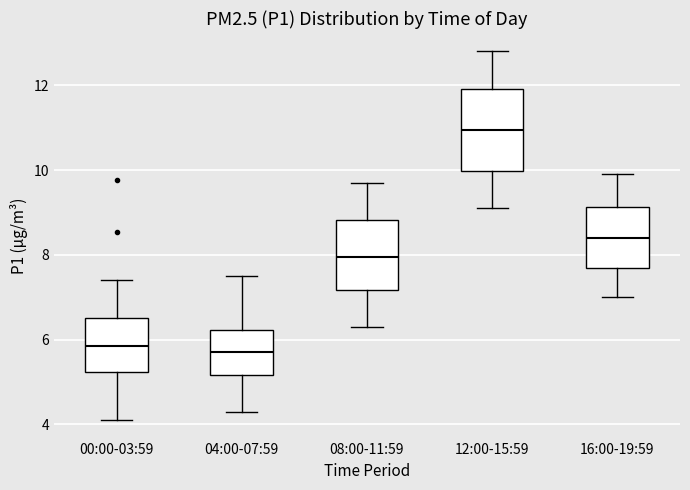

Reading left to right, transcribe this box plot: for each box, give where its median line is, the range the box spans, and where its two whiskers end, as read against the y-axis. The values are not printed on the chart, so give them approximately, as read against the axis.

00:00-03:59: median 5.8, box 5.2 to 6.6, whiskers 4.2 to 7.4
04:00-07:59: median 5.8, box 5.2 to 6.2, whiskers 4.4 to 7.6
08:00-11:59: median 8.0, box 7.2 to 8.8, whiskers 6.4 to 9.8
12:00-15:59: median 11.0, box 10.0 to 12.0, whiskers 9.2 to 12.8
16:00-19:59: median 8.4, box 7.8 to 9.2, whiskers 7.0 to 10.0